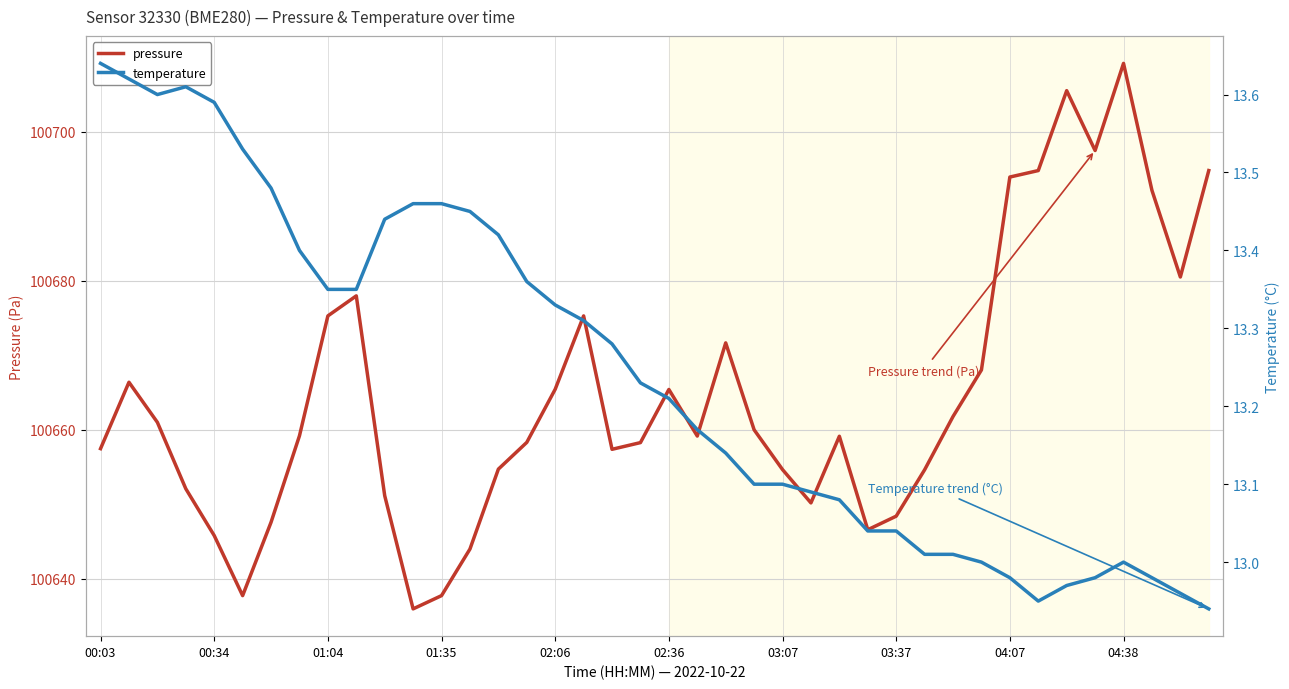

What is the lowest value of the pressure series?

100636.0